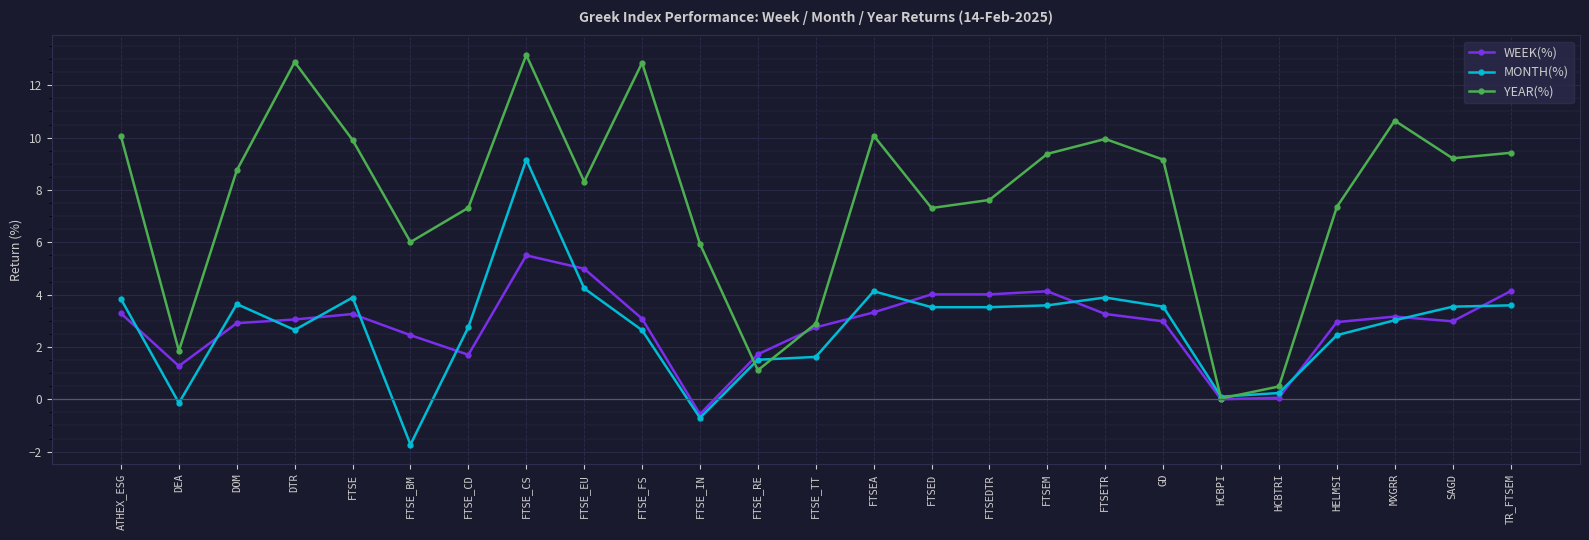

What is the maximum value shown in the chart?

13.2